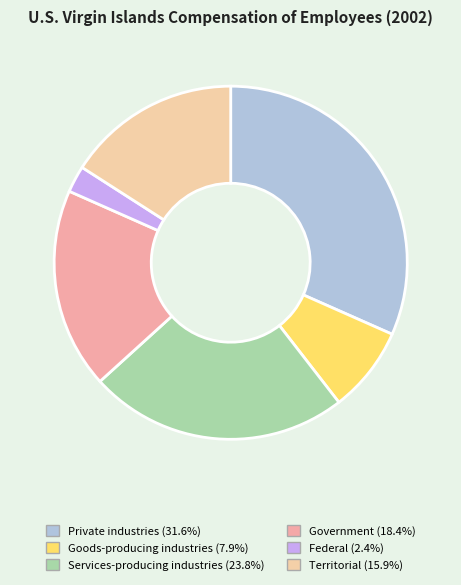

Is there a majority slice in this chart?

No